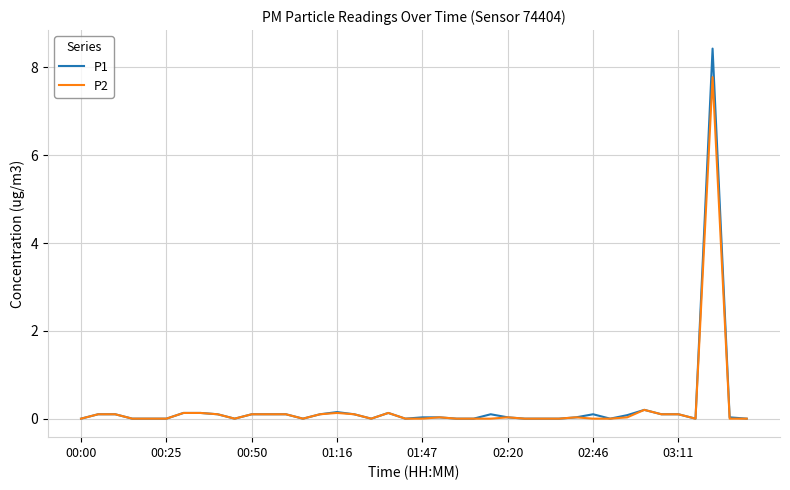

What is the difference between the second highest and minimum values in the P1 series?

0.2